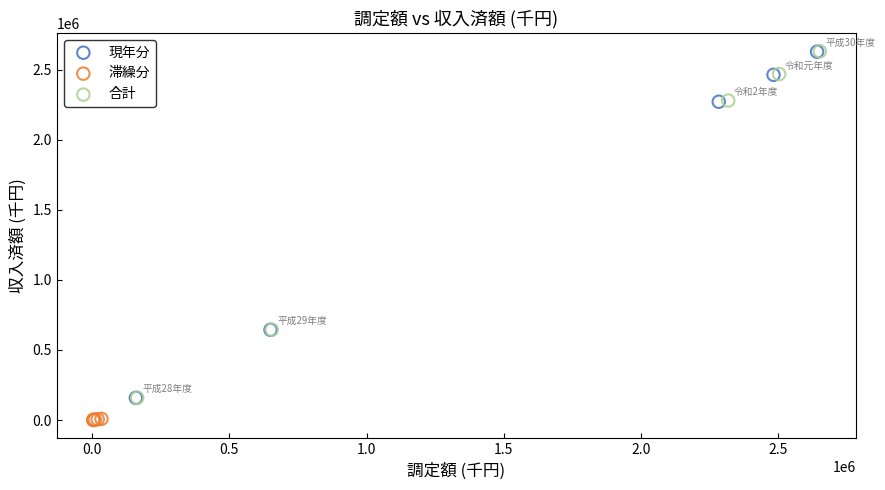

What are all the series names shown in the legend?

現年分, 滞繰分, 合計